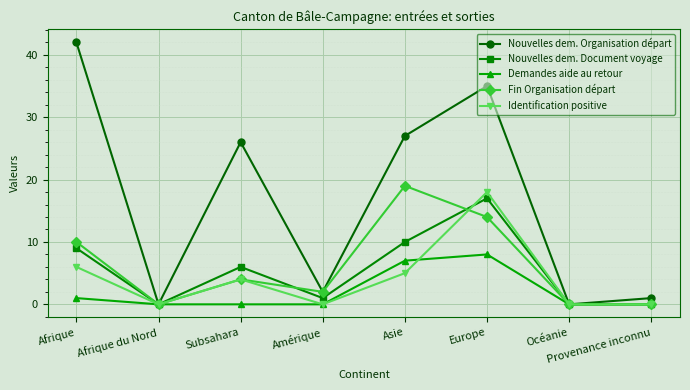

True or false: Identification positive and Demandes aide au retour cross at least once.

True